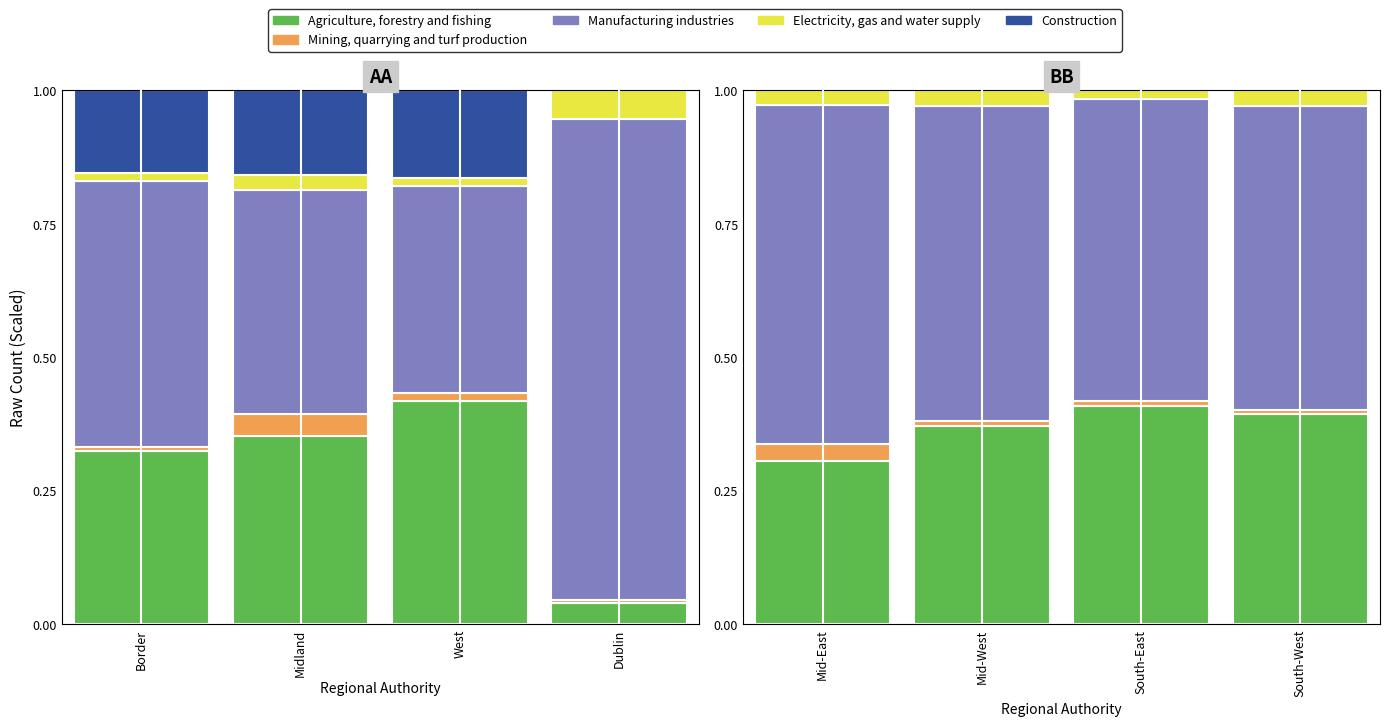

What is the label of the 4th bar from the right?

Mid-East